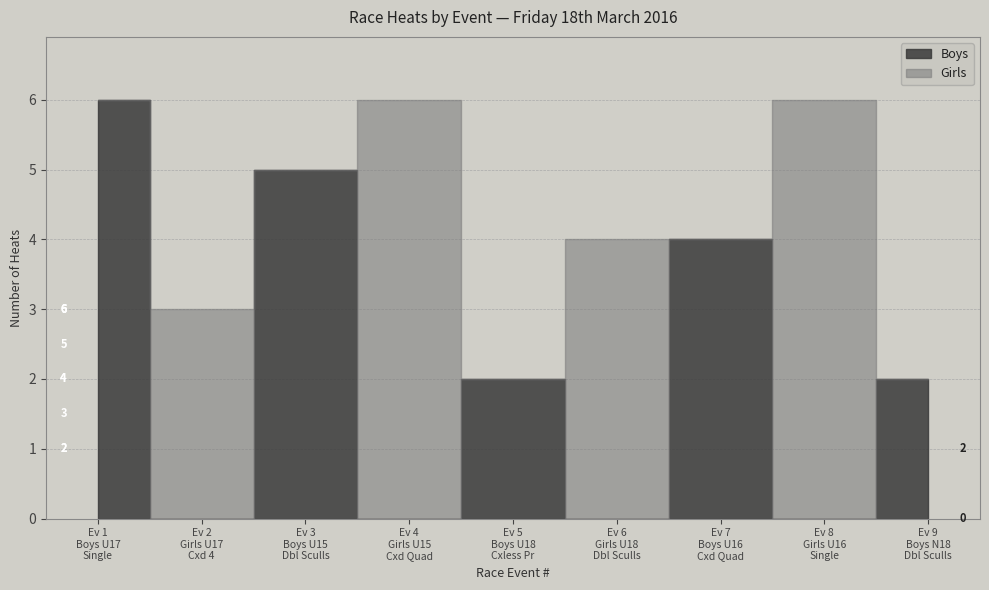

True or false: Boys has more than 2 interior local peaks.

False